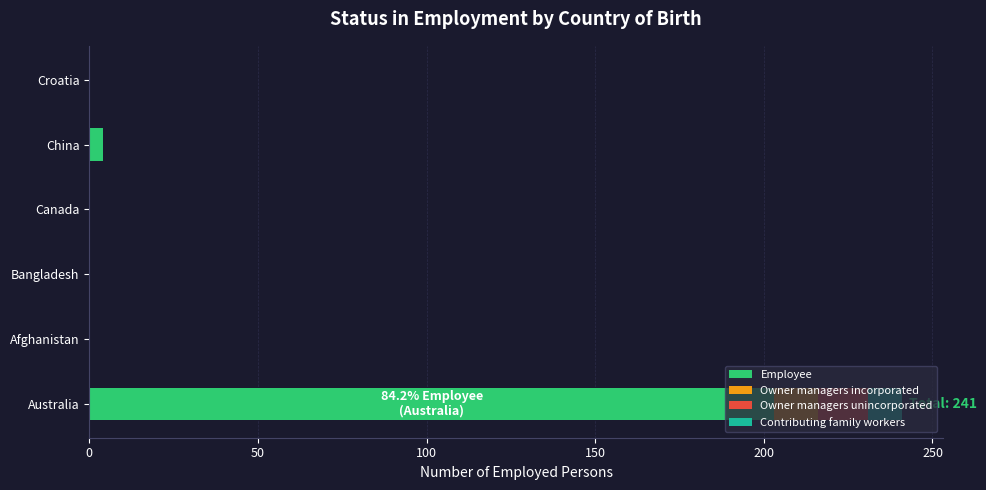

How many data points does each series have?

6